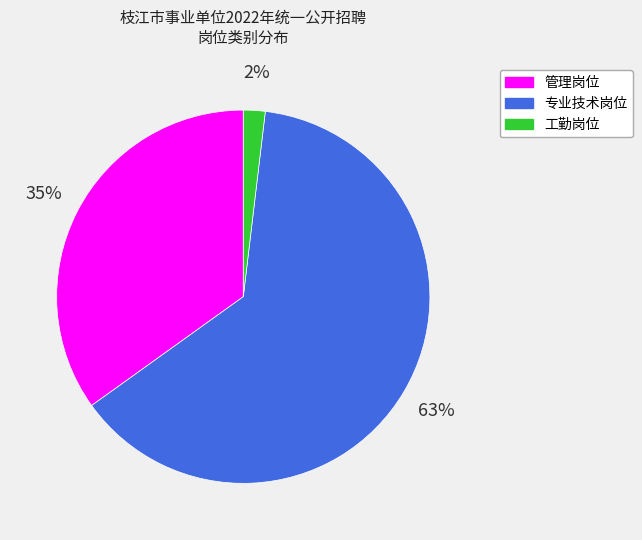

To the nearest percent, what is the difference between the 工勤岗位 and 专业技术岗位 slice percentages?

61%